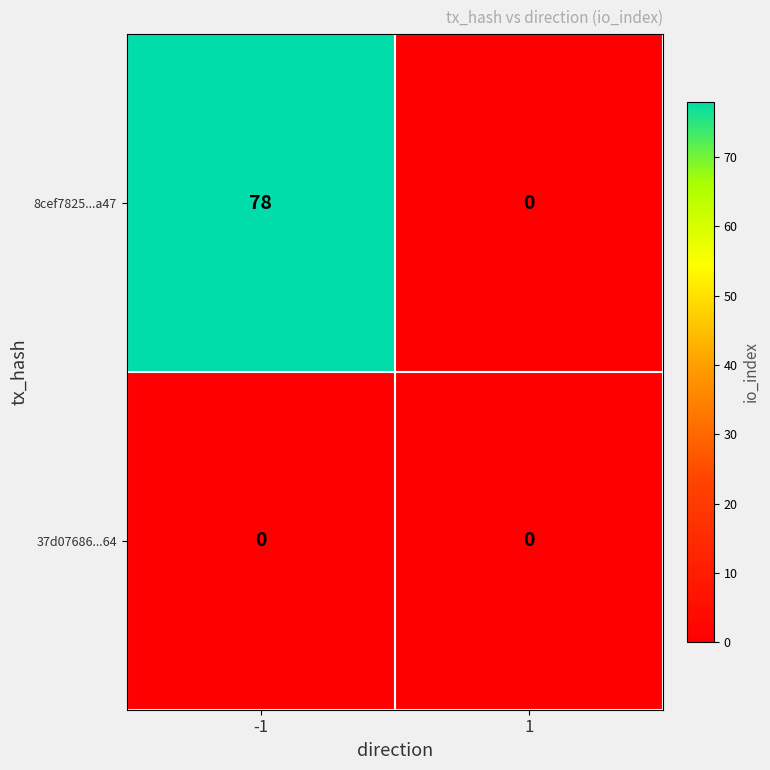

List the series in order of their peak value, highest first.

8cef7825...a47, 37d07686...64